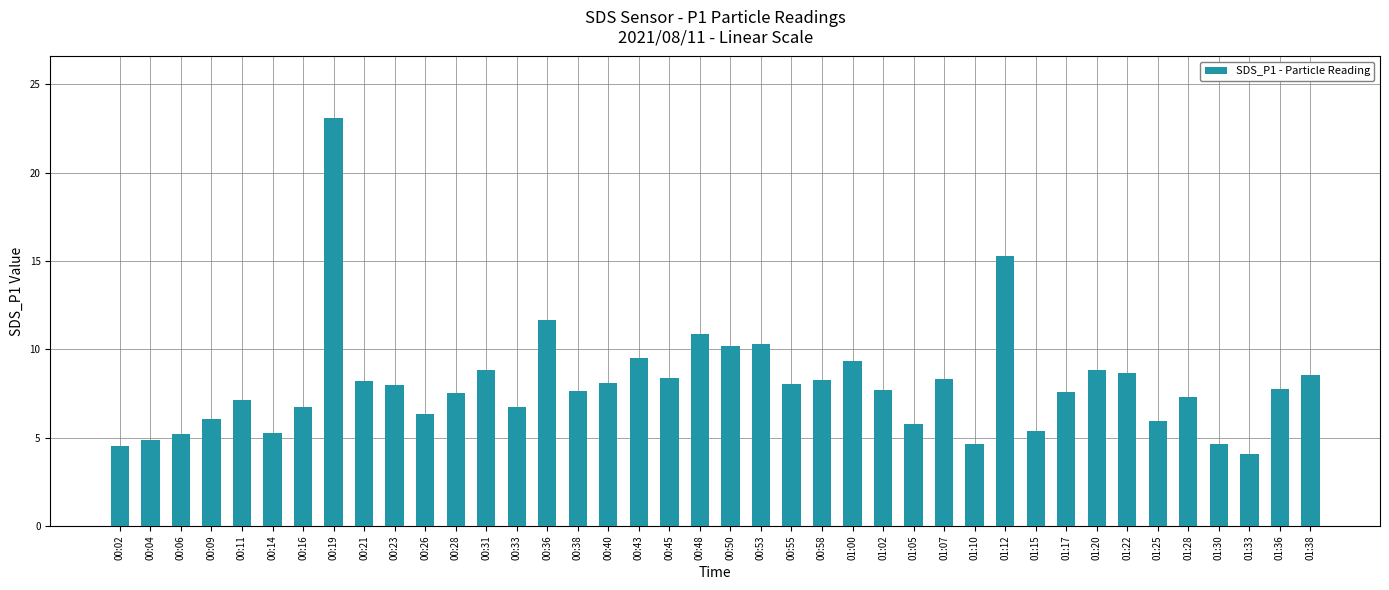

What is the value of the 40th bar from the left?

8.6